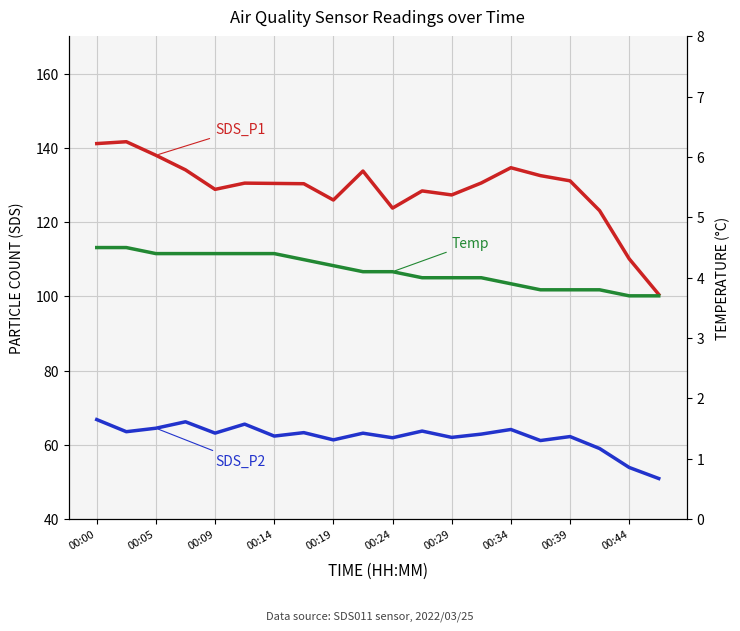

What is the average value of the SDS_P2 series?

62.1